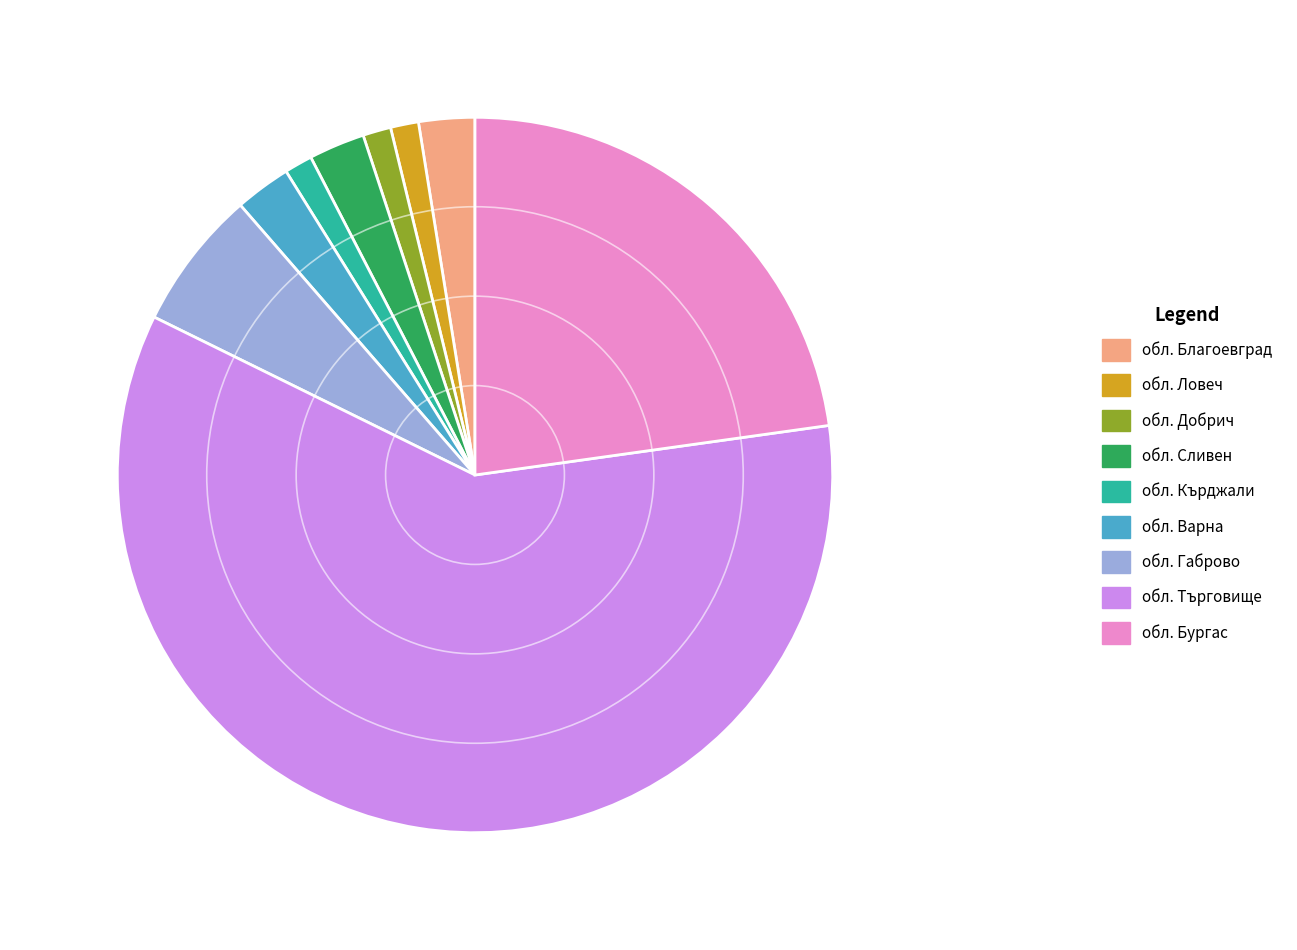

Which has a higher value, обл. Добрич or обл. Сливен?

обл. Сливен